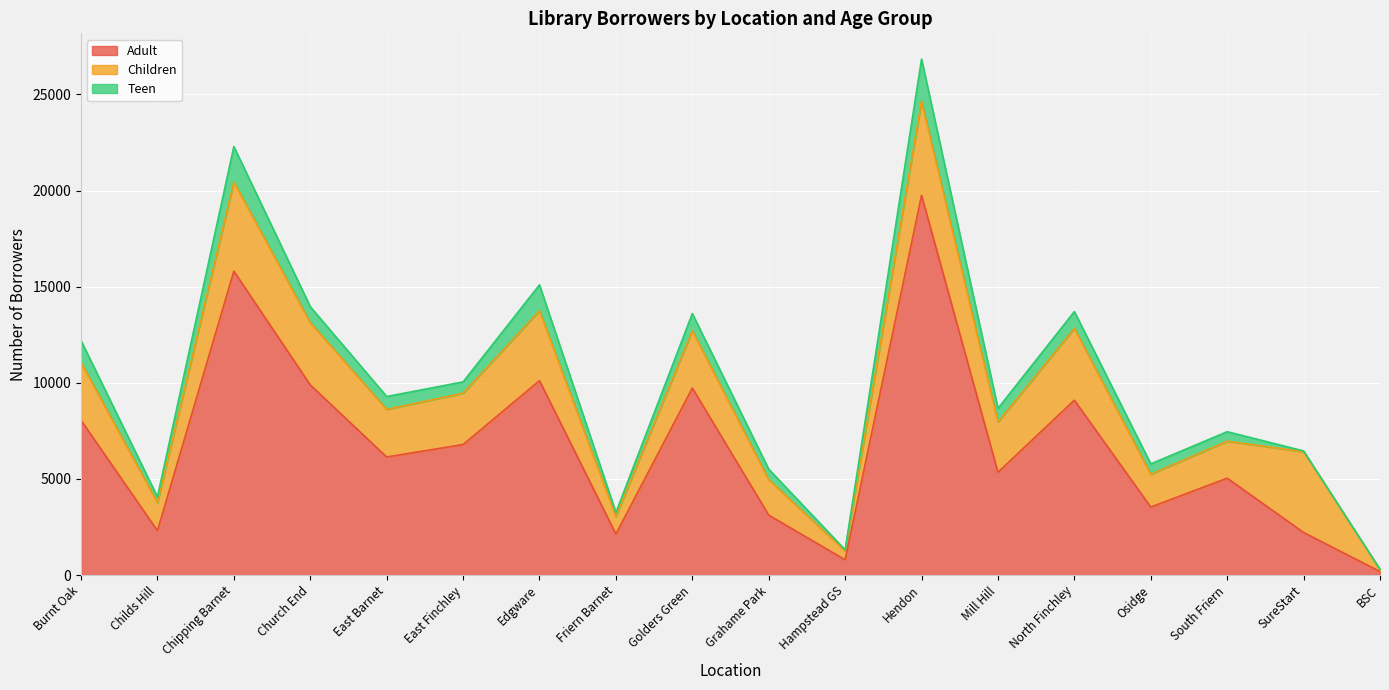

At which label does Adult first exceed 6141?

Burnt Oak